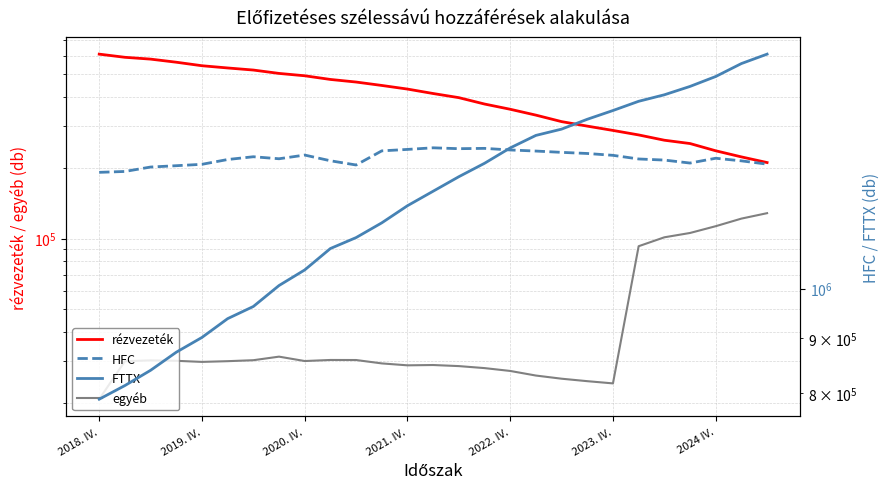

Does the chart display data point markers on the line(s)?

No